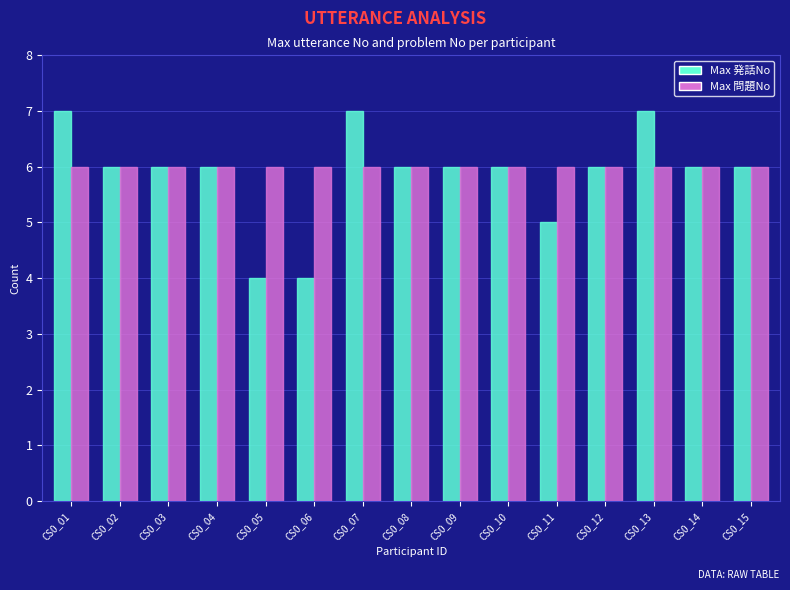

The Max 発話No series shows 4 at CS0_14. True or false?

False